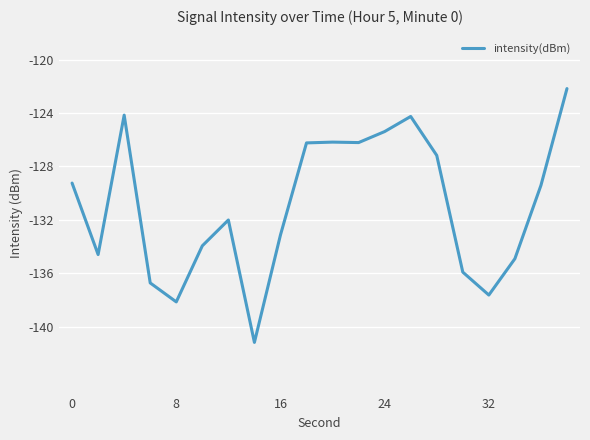

What is the difference between the maximum and minimum values?

19.0